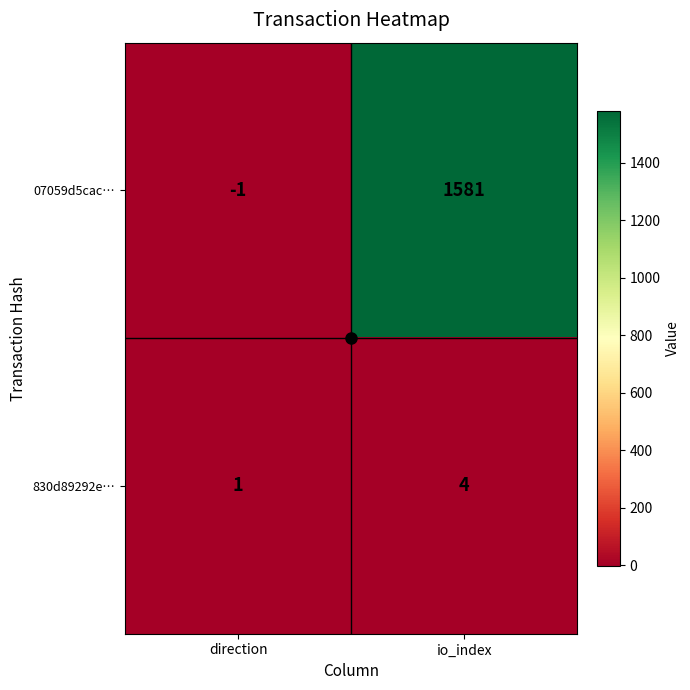

What is the sum of all 830d89292e… values?

5